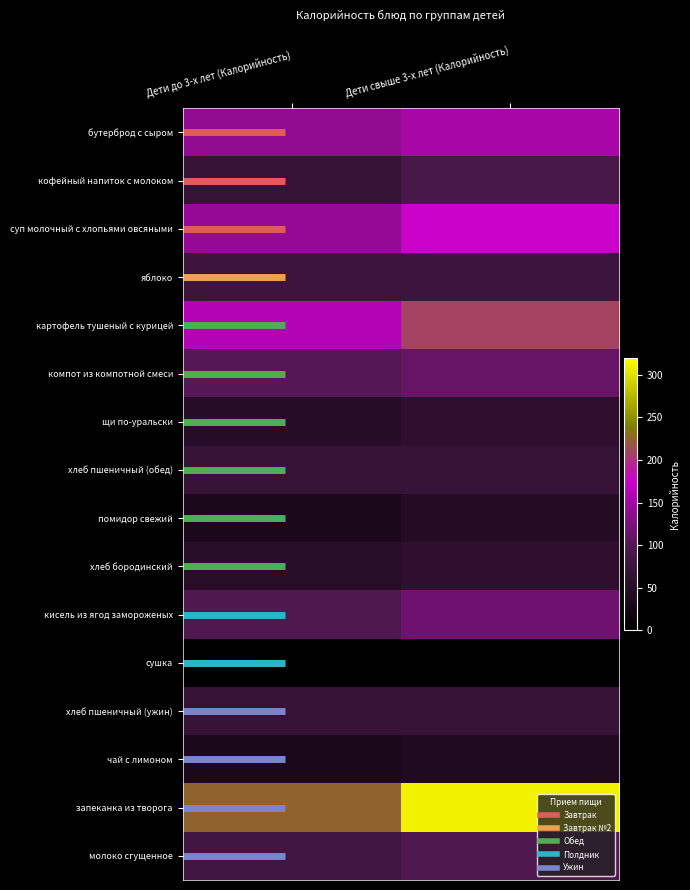

What is the spread (max minus min) of values at Дети до 3-х лет (Калорийность)?

224.5